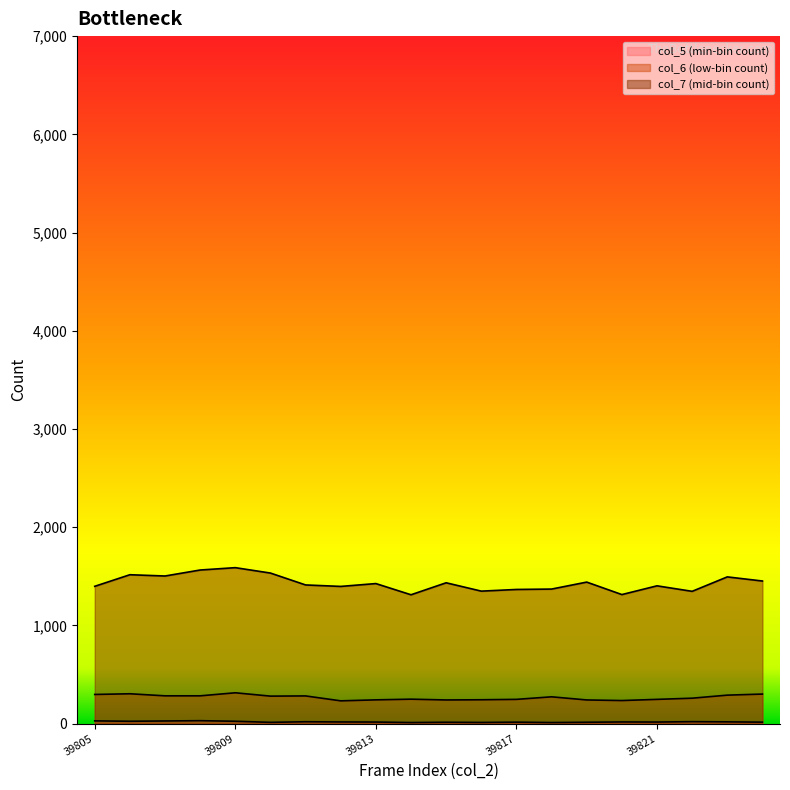

Between 39817 and 39810, which is larger?

39817